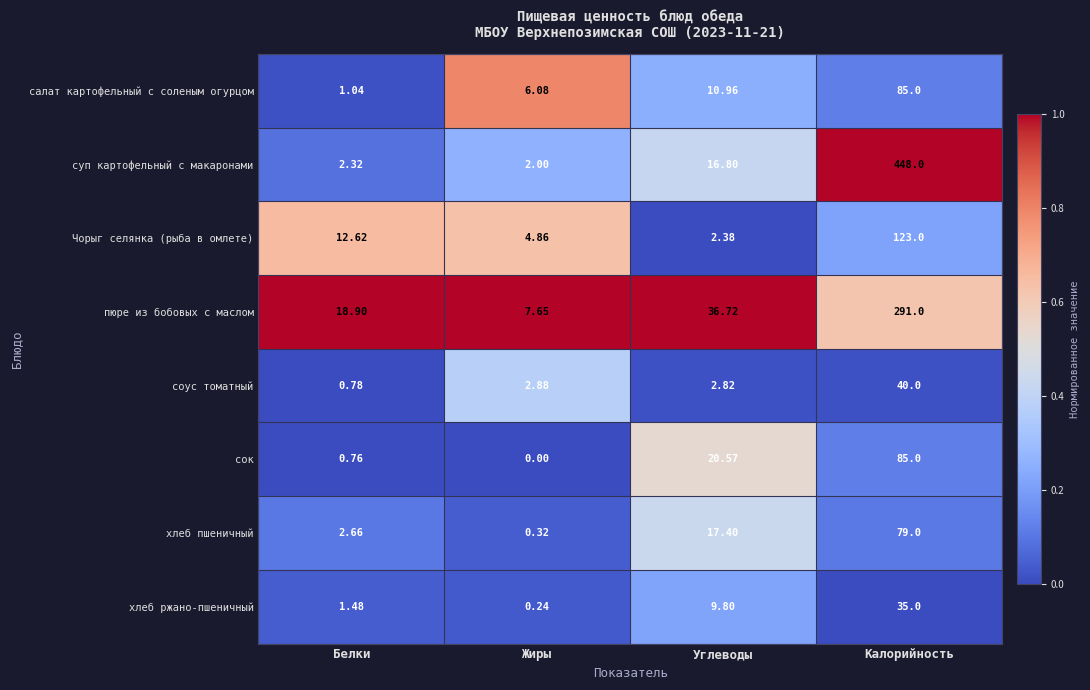

Which series has the widest spread of values?

суп картофельный с макаронами